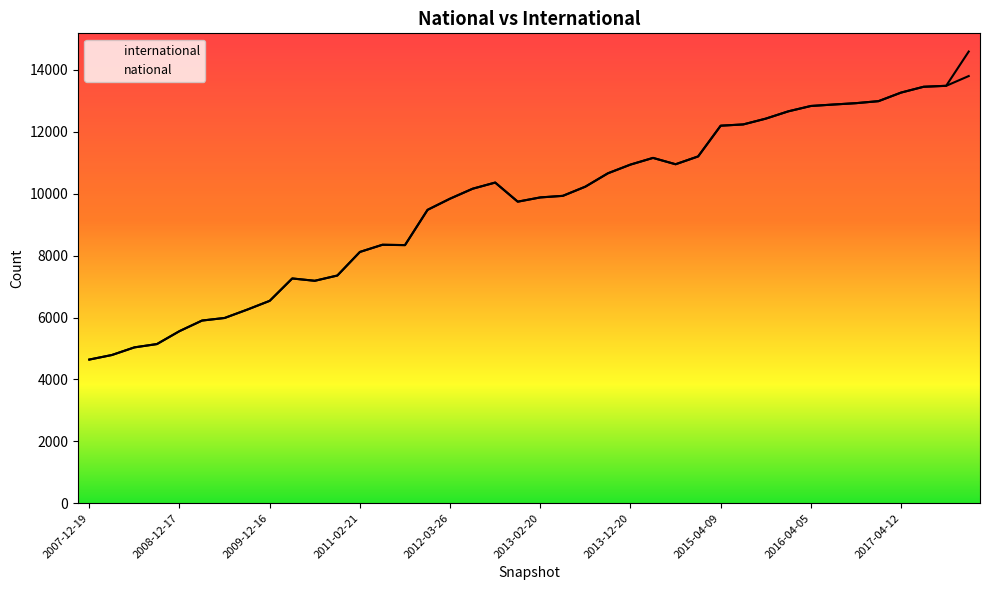

Does the chart have visible grid lines?

No